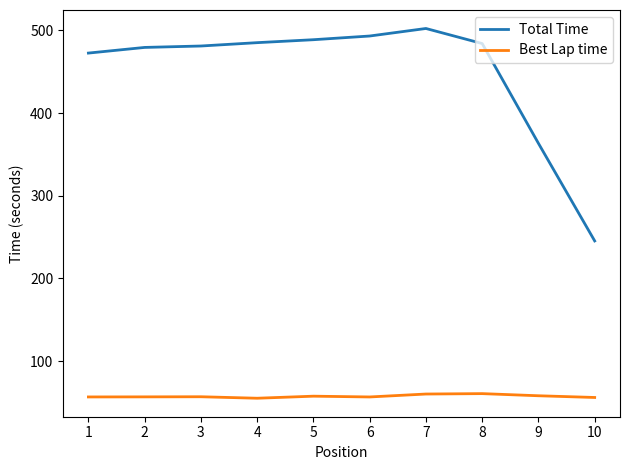

What is the spread (max minus min) of values at 9?

305.1